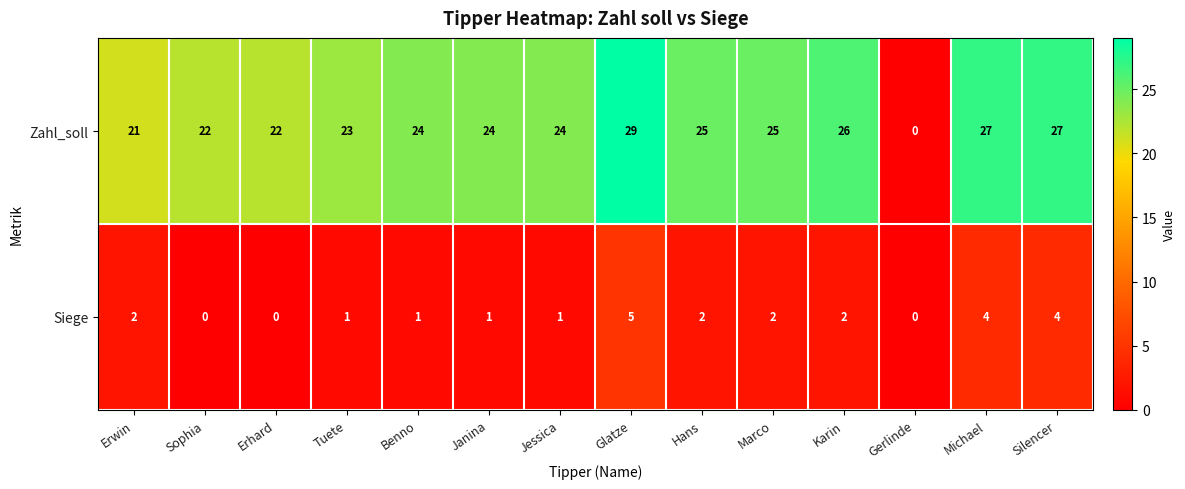

At which category is the sum across all series the highest?

Glatze